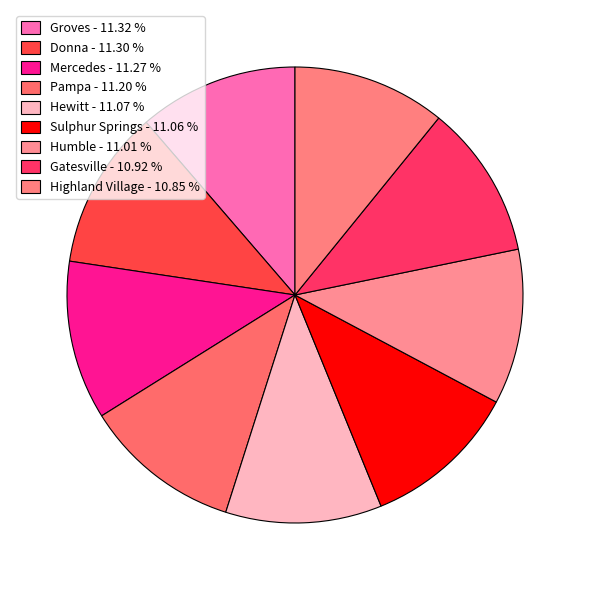

Count the number of slices in the pie.

9